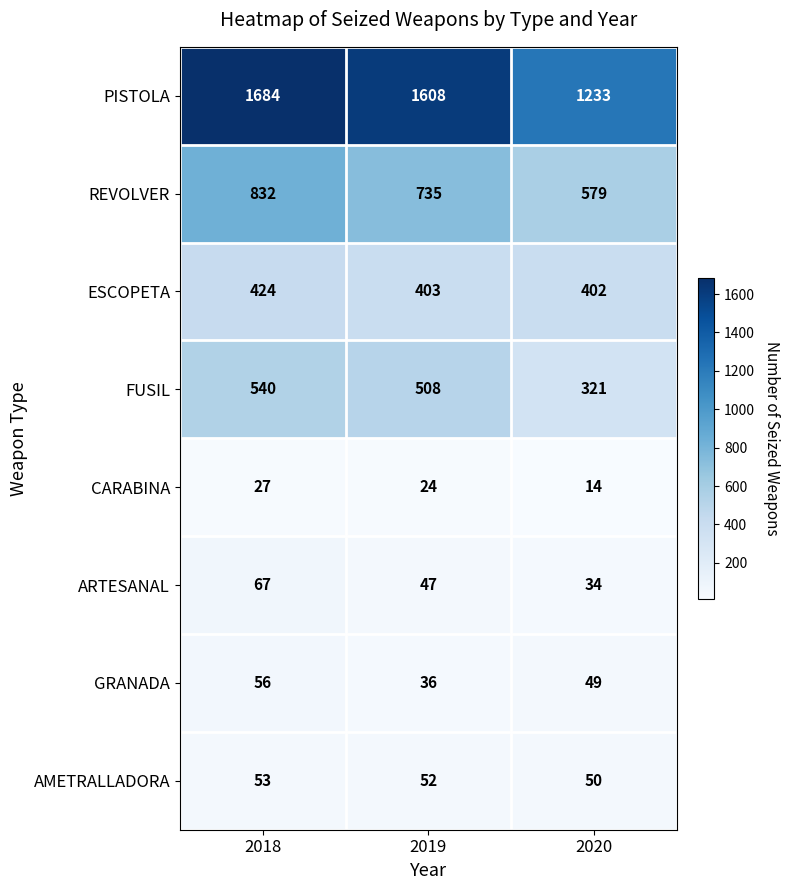

True or false: ESCOPETA has a value of 402 at 2020.

True